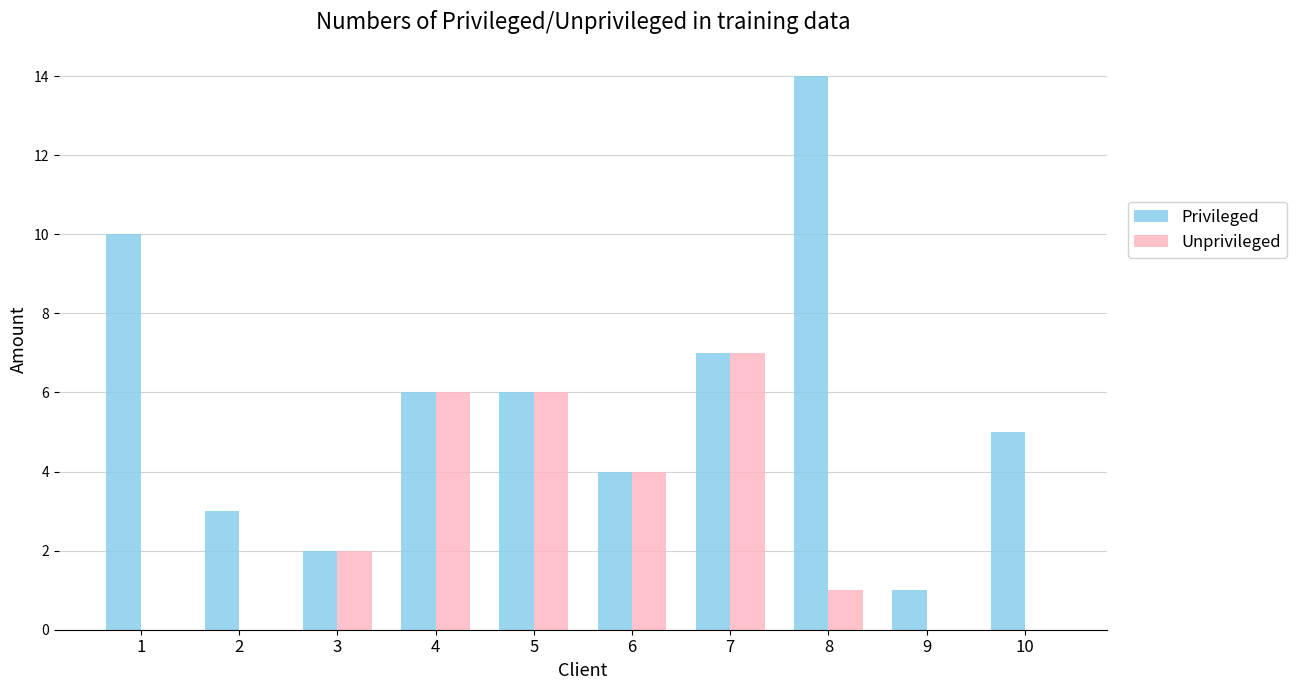

What is the maximum value shown in the chart?

14